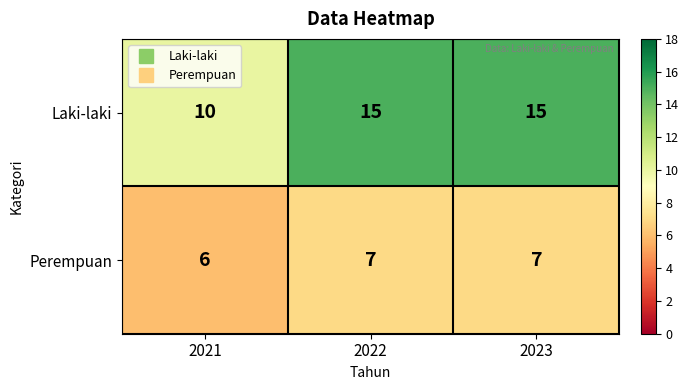

List the series in order of their overall mean, highest first.

Laki-laki, Perempuan